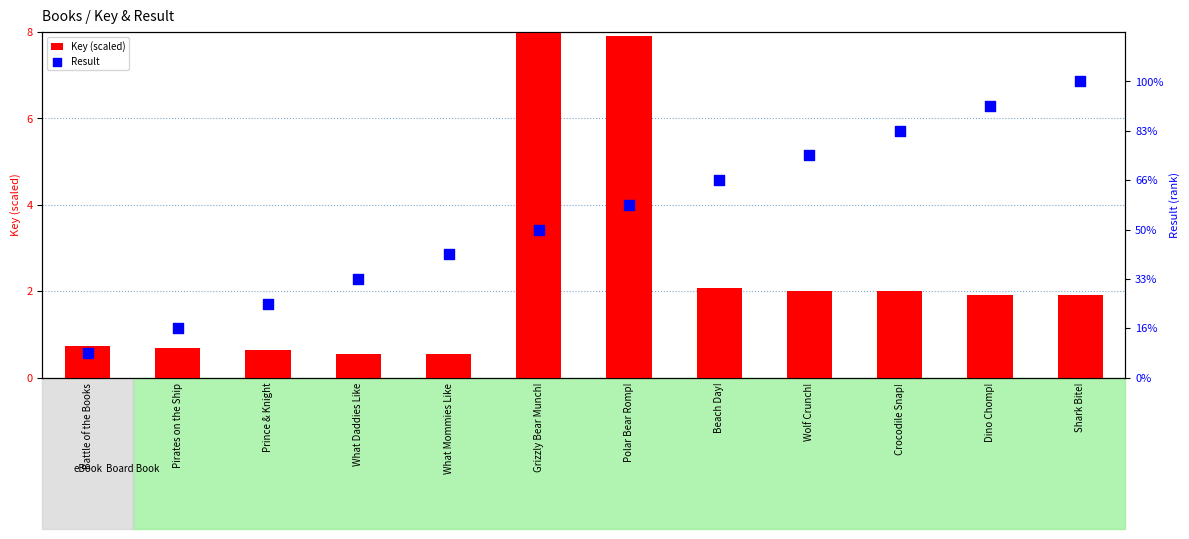

Is the value of Key (scaled) at Beach Day! greater than the value of Result at Beach Day!?

No